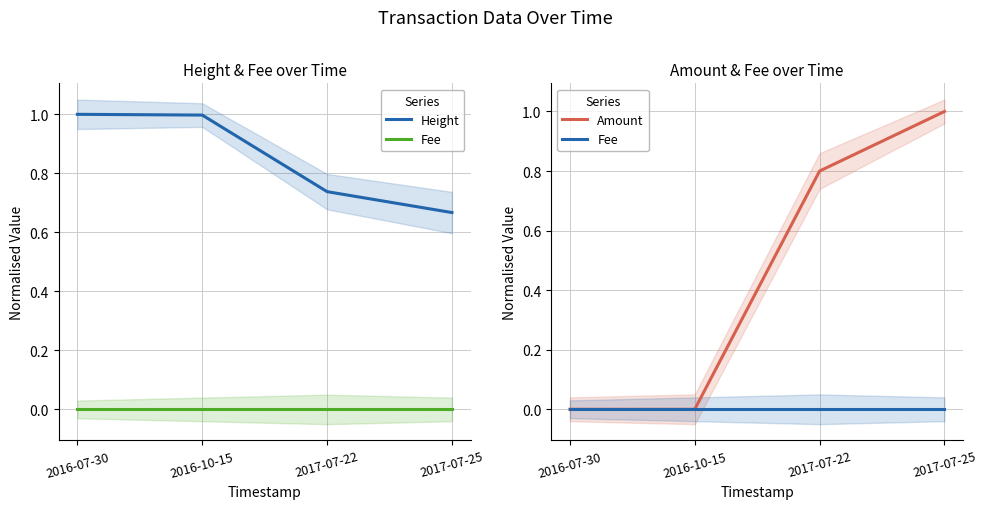

How many categories are shown in the chart?

4